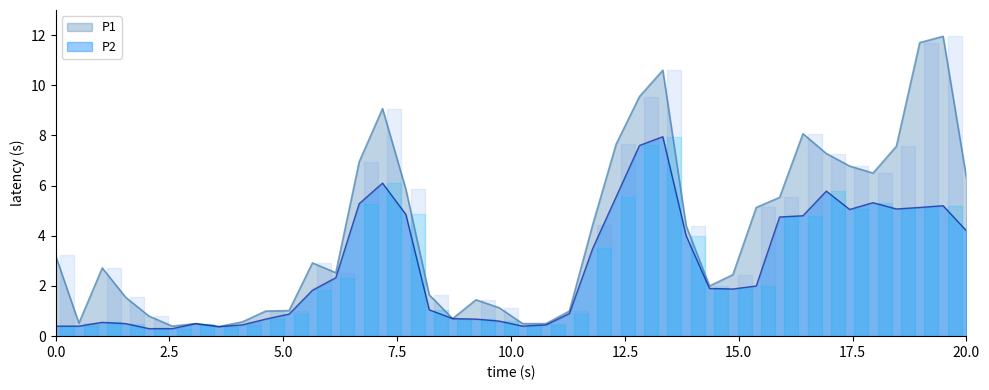

True or false: P2 and P1 intersect in this chart.

False